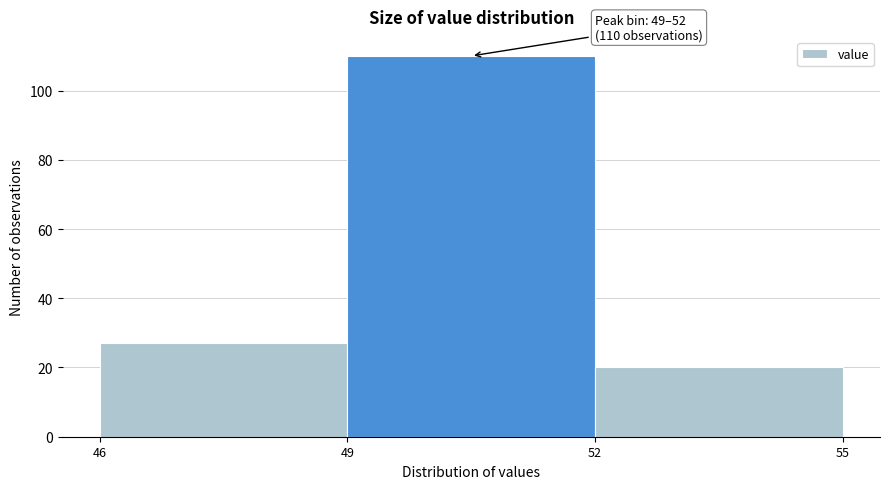

Over which range of the x-axis is the bar tallest?

49 to 52